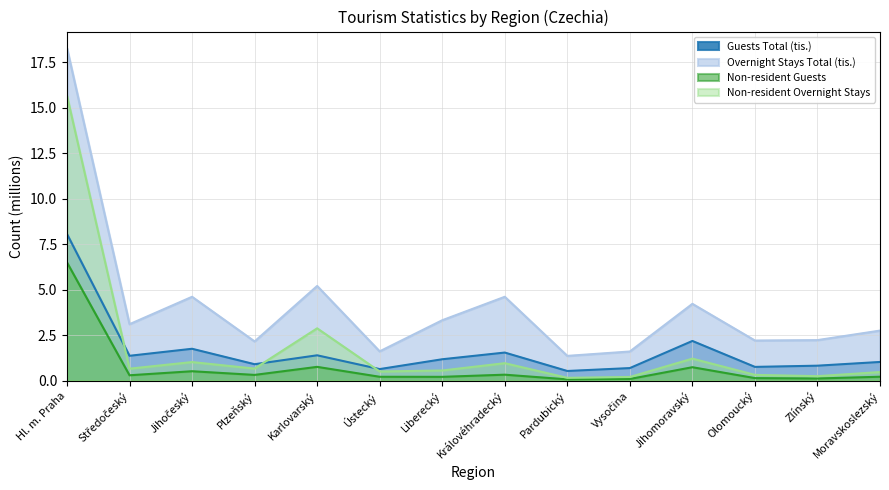

Between Ústecký and Zlínský, which series saw the biggest shift?

Overnight Stays Total (tis.)